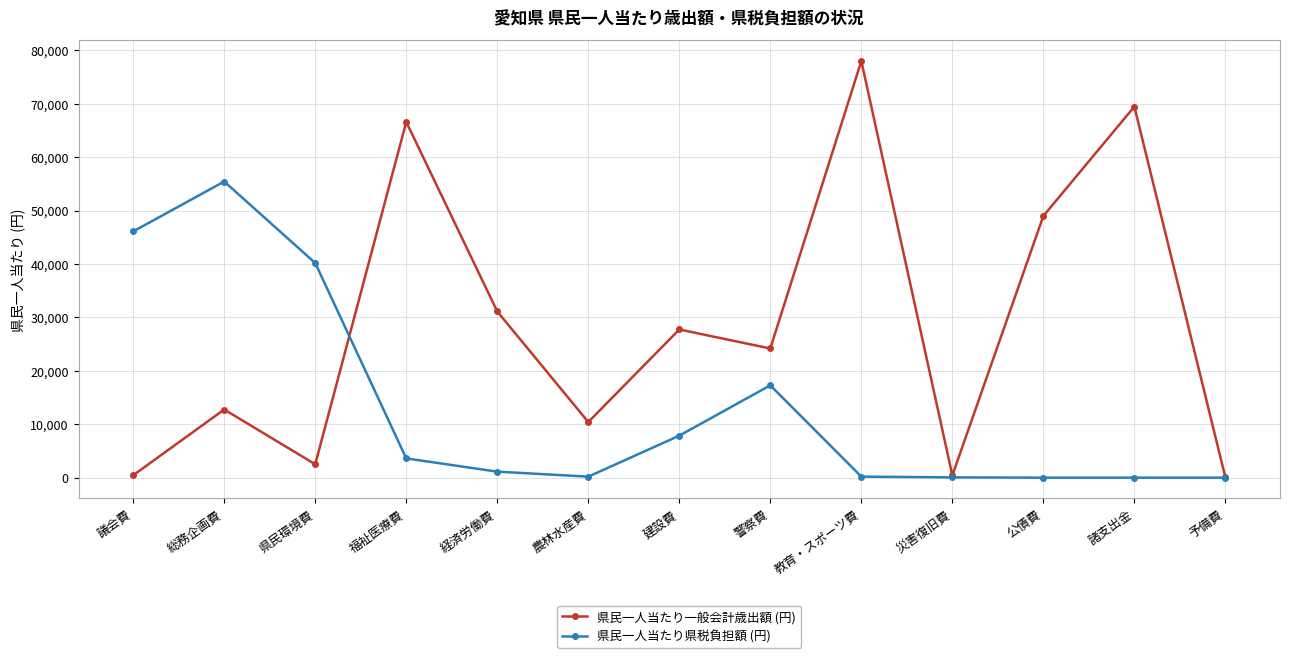

How many lines are shown in the chart?

2